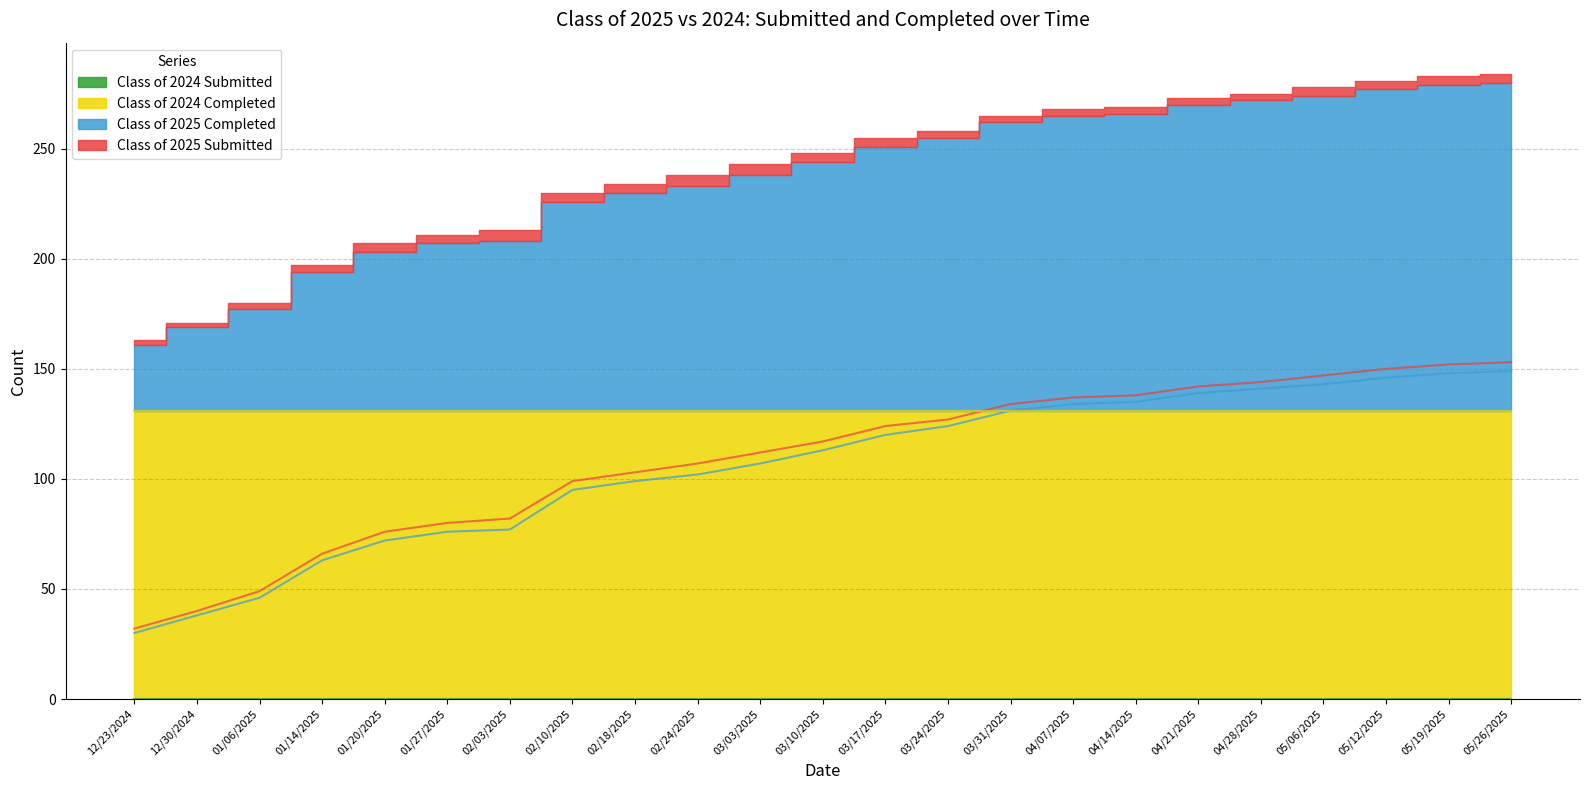

At which label does Class of 2025 Submitted first exceed 117?

03/17/2025